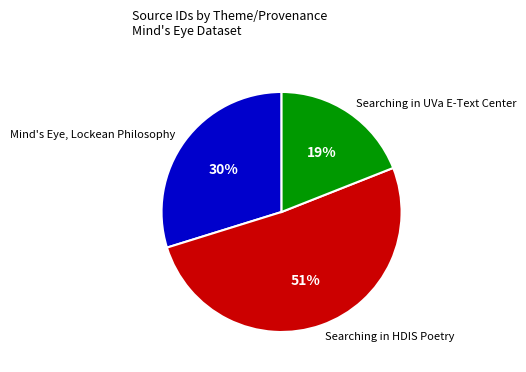

How many slices are in this pie chart?

3